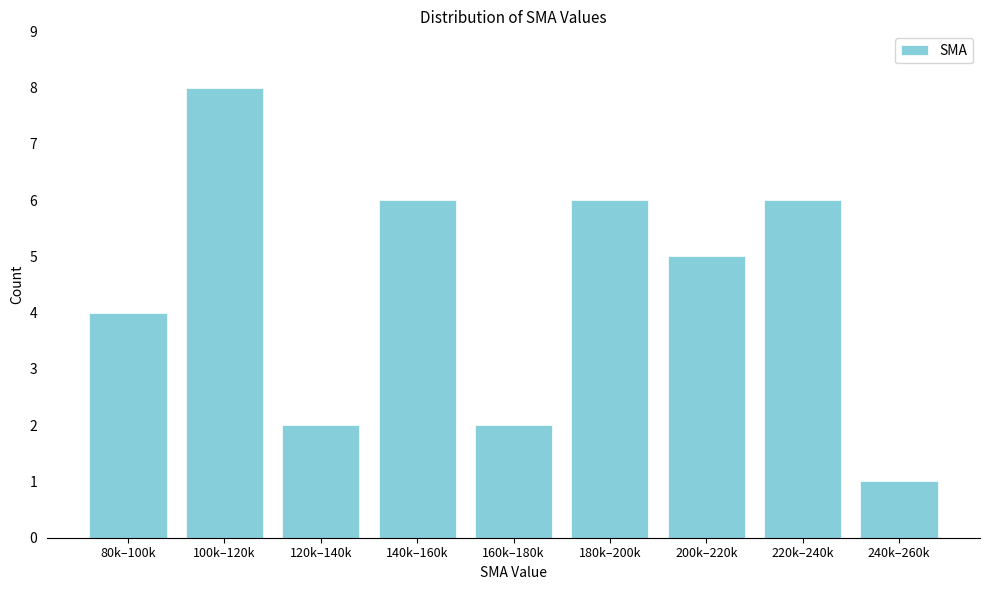

Reading left to right, extract all data points from this chart.

80k–100k=4	100k–120k=8	120k–140k=2	140k–160k=6	160k–180k=2	180k–200k=6	200k–220k=5	220k–240k=6	240k–260k=1